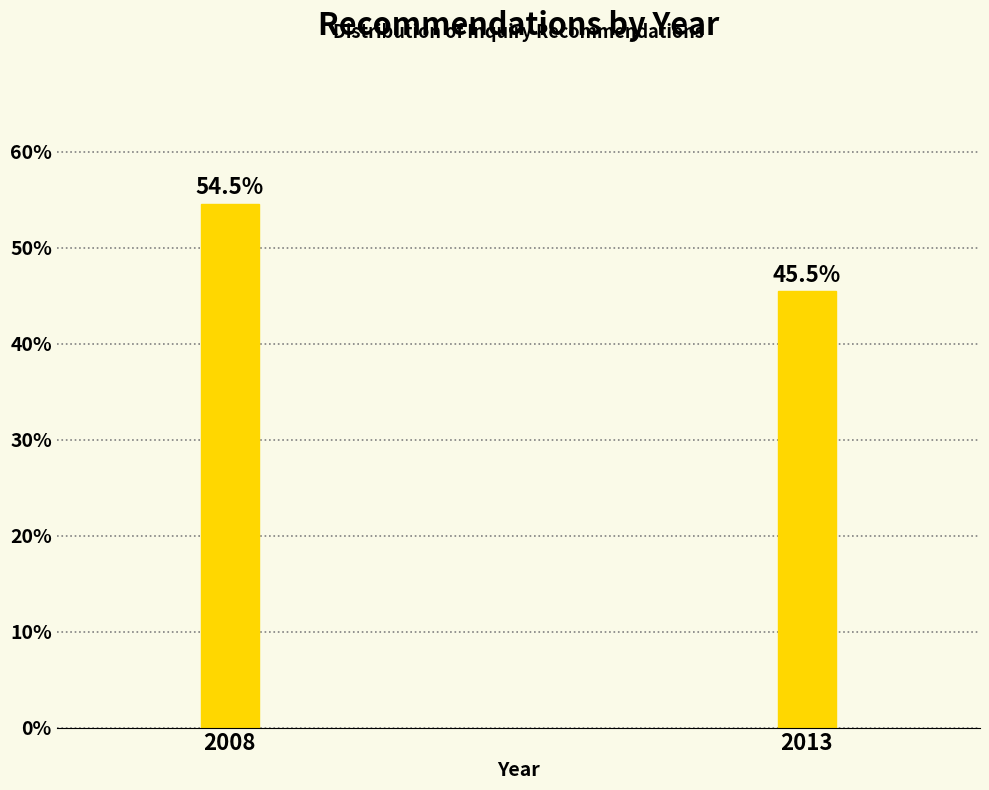

Reading right to left, extract all data points from this chart.

2013=45.5	2008=54.5